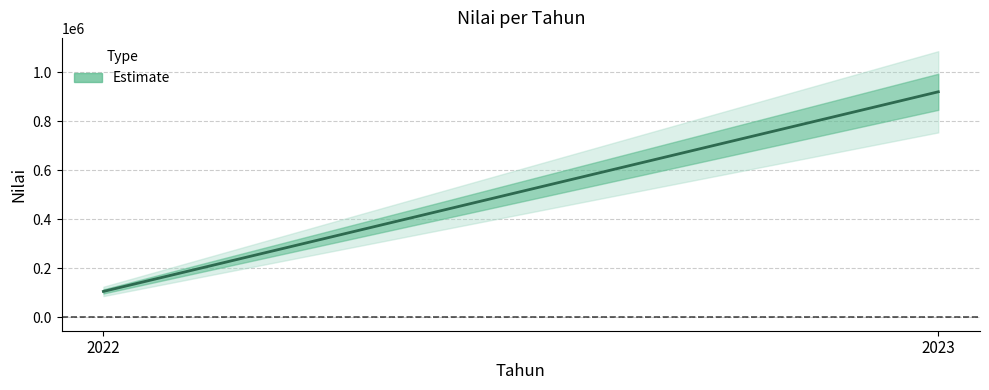

What is the ratio of the value at 2023 to the value at 2022?

8.7